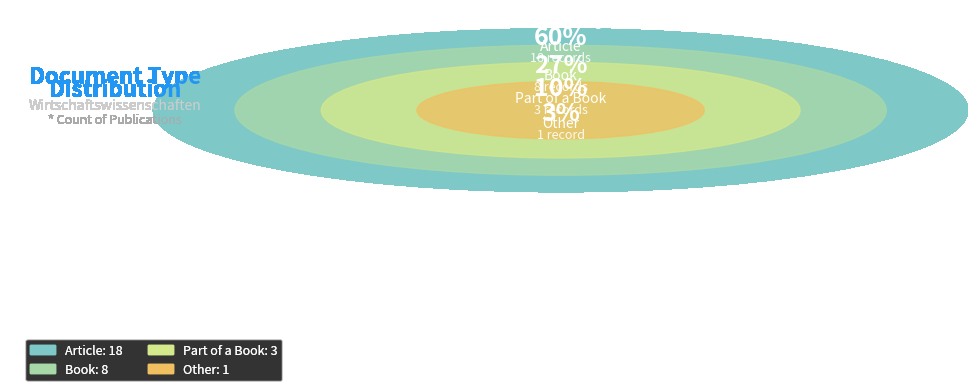

Count the number of slices in the pie.

4